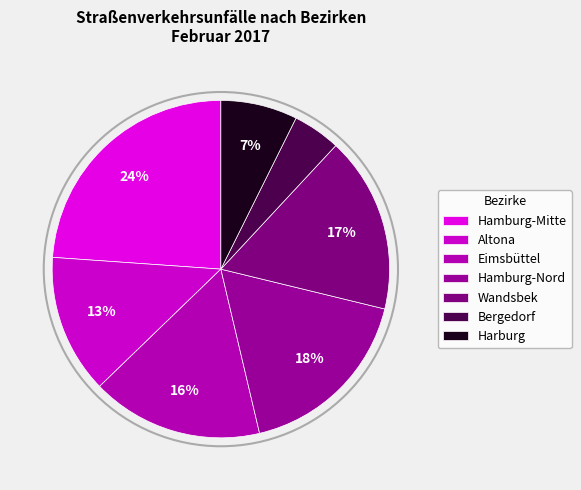

What percentage is NOT represented by Bergedorf?

95.4%